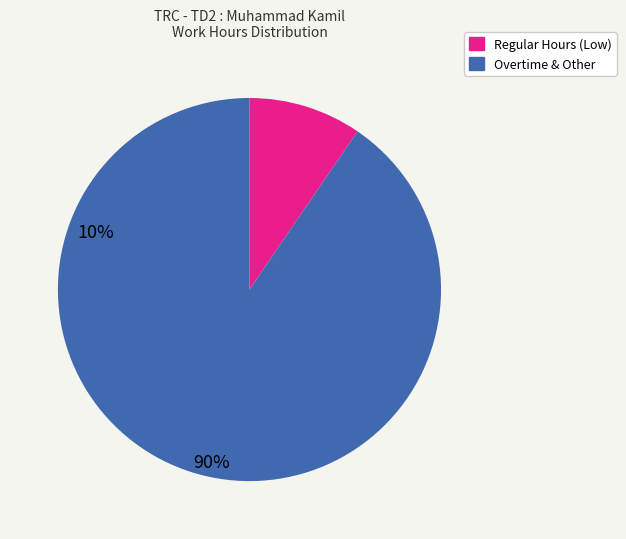

Is there a majority slice in this chart?

Yes